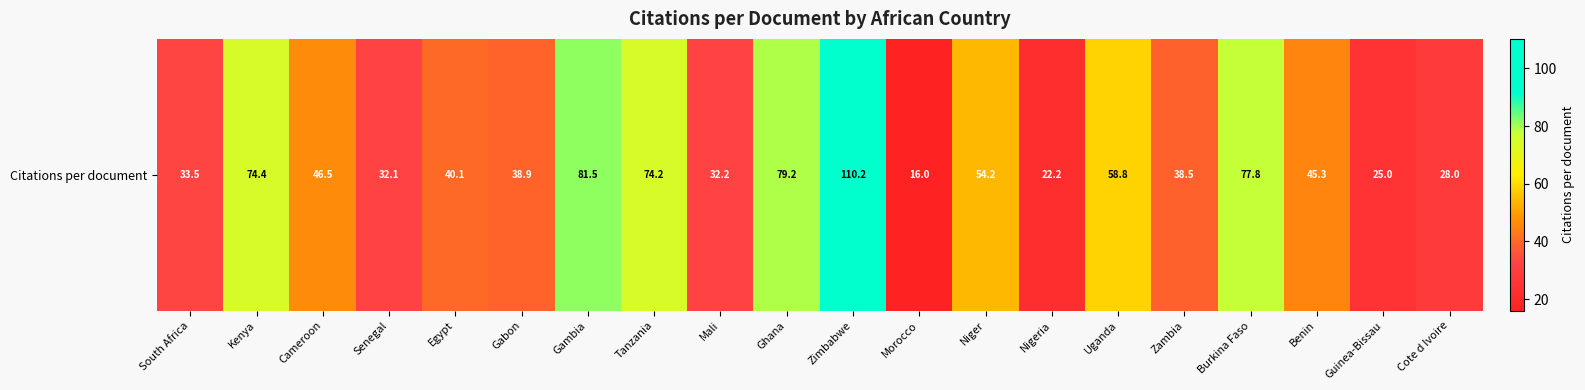

At which category does the chart reach its peak across all series?

Zimbabwe